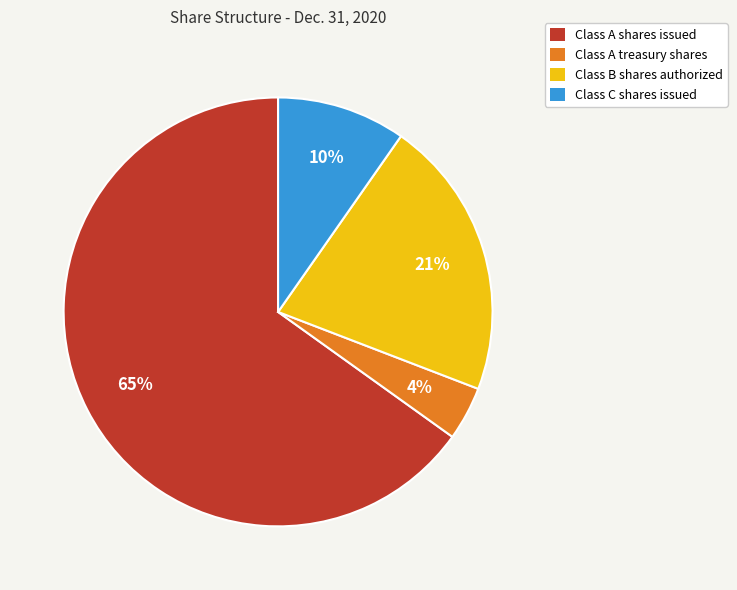

How many segments does this pie chart have?

4